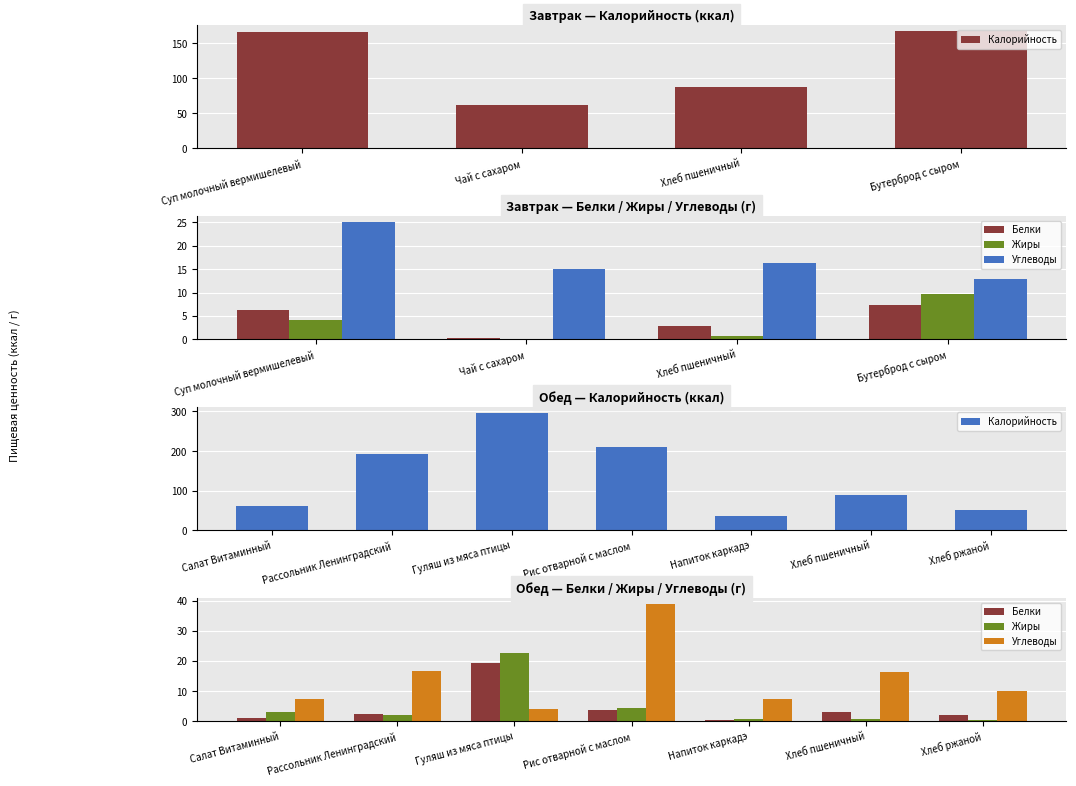

How many distinct data groups are displayed?

4